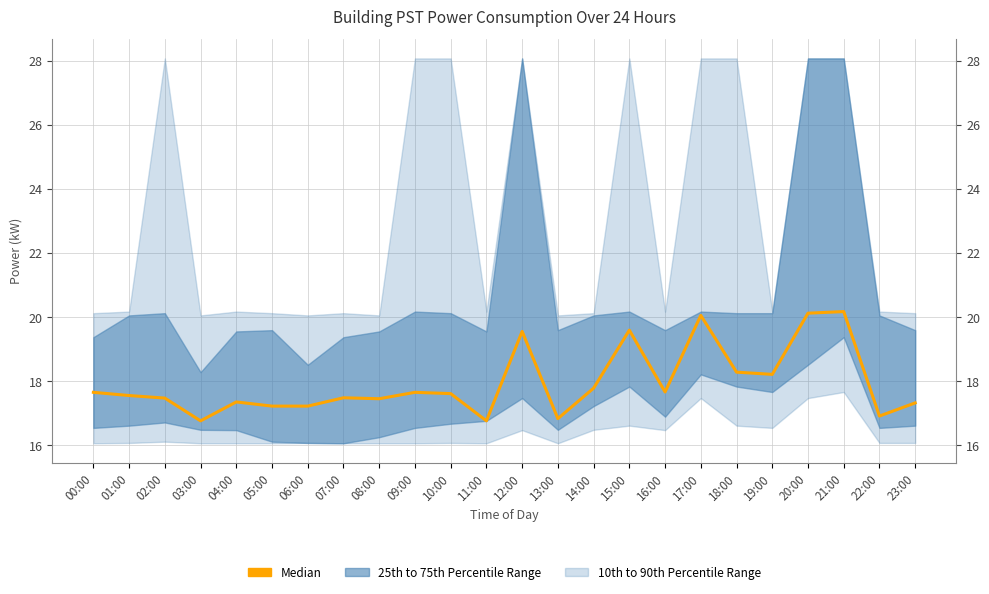

At which category does the chart reach its minimum across all series?

03:00